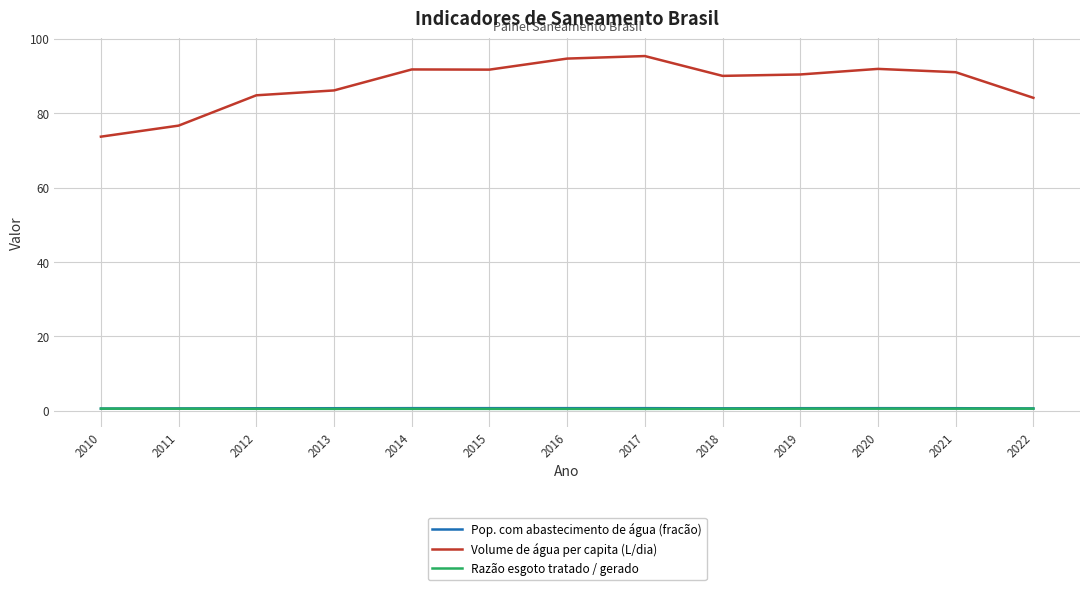

True or false: Razão esgoto tratado / gerado and Volume de água per capita (L/dia) cross at least once.

False